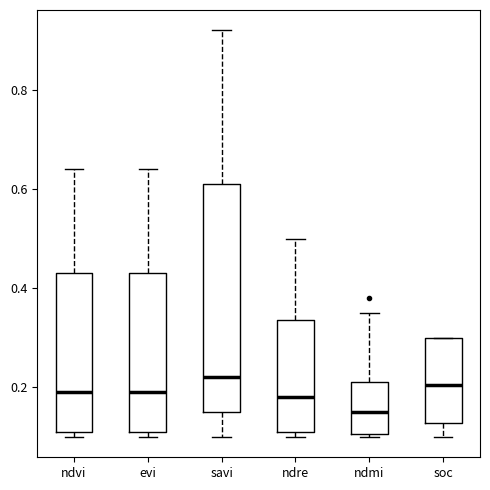

Reading left to right, read every box against the y-axis: the position of its median line, the range the box covers, and the ends of its whiskers. The values are not printed on the chart, so give them approximately, as read against the axis.

ndvi: median 0.20, box 0.12 to 0.44, whiskers 0.10 to 0.64
evi: median 0.20, box 0.12 to 0.44, whiskers 0.10 to 0.64
savi: median 0.22, box 0.16 to 0.62, whiskers 0.10 to 0.92
ndre: median 0.18, box 0.12 to 0.34, whiskers 0.10 to 0.50
ndmi: median 0.16, box 0.10 to 0.22, whiskers 0.10 to 0.36
soc: median 0.20, box 0.12 to 0.30, whiskers 0.10 to 0.30